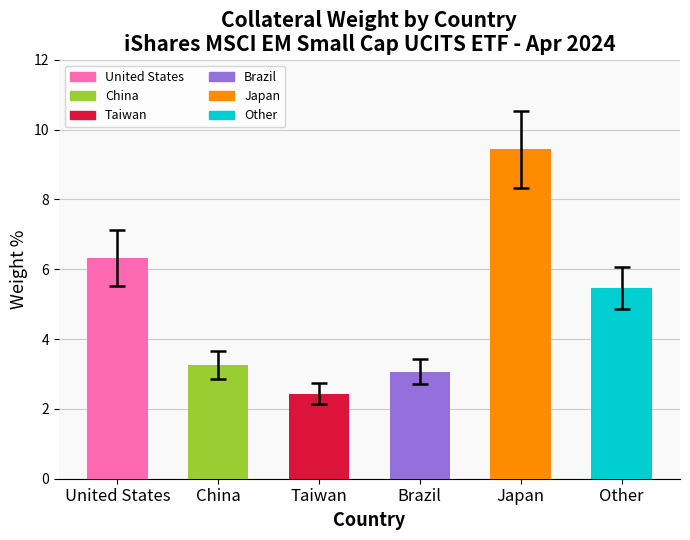

The value at Japan is 13.4. True or false?

False